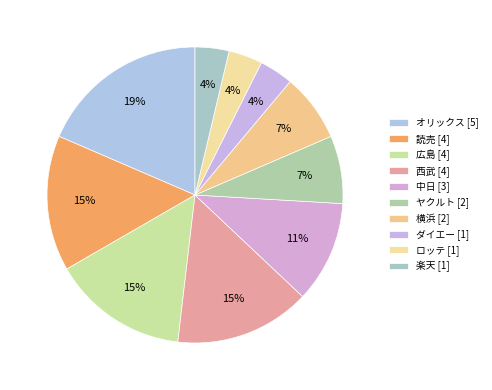

Which slice is the largest?

オリックス